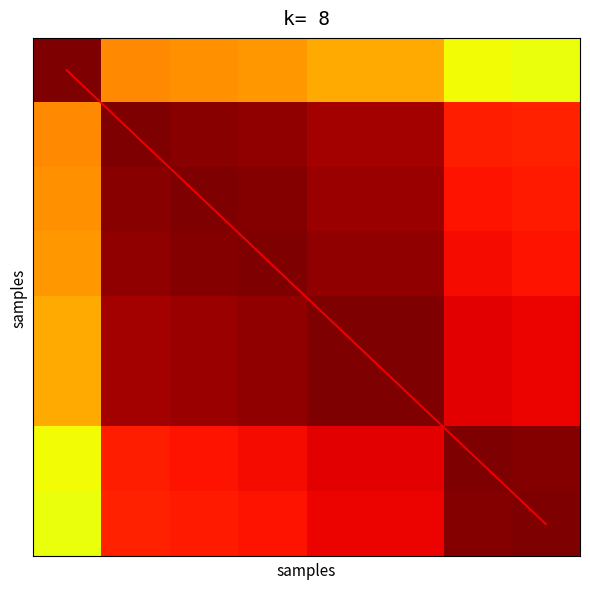

List the labels in order of diagonal value, largest first.

7, 6, 5, 4, 3, 2, 1, 0